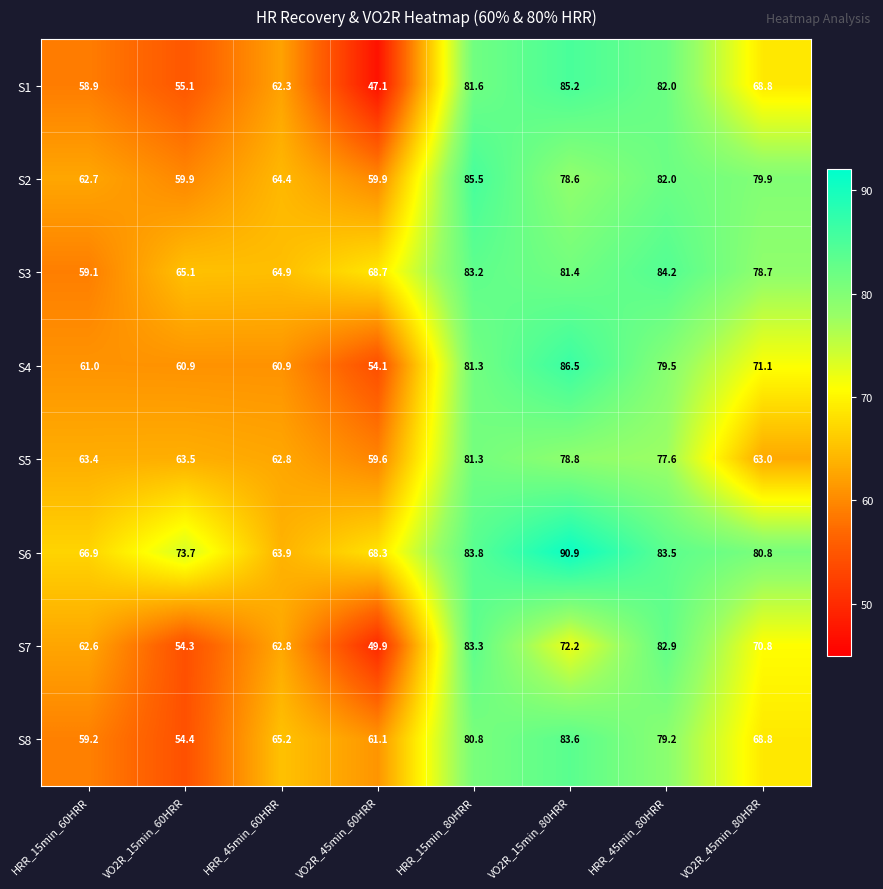

Which category has the highest value across all series?

VO2R_15min_80HRR